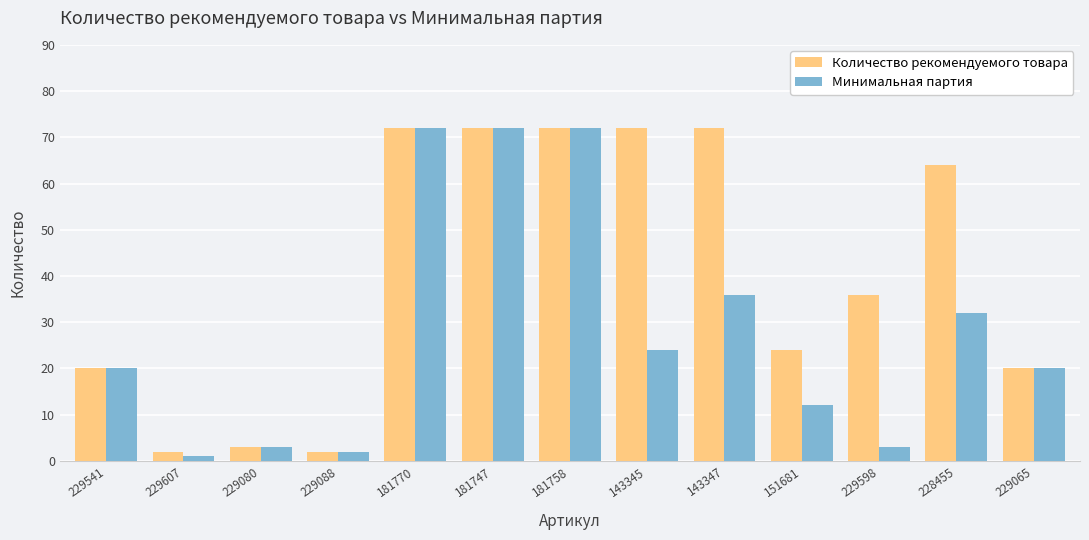

The value of Минимальная партия at 229080 is 3. True or false?

True